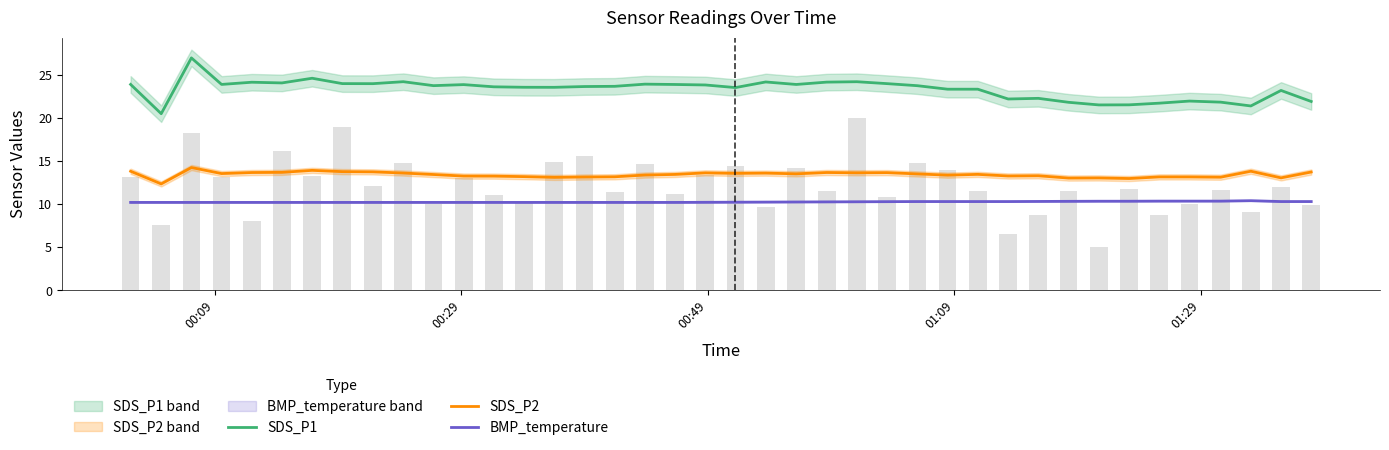

Reading left to right, transcribe all the data shown in this chart.

SDS_P1: 23.9	20.5	27.0	23.9	24.2	24.1	24.6	24.0	24.0	24.2	23.8	23.9	23.6	23.6	23.6	23.7	23.7	23.9	23.9	23.8	23.5	24.2	23.9	24.2	24.2	24.0	23.8	23.3	23.3	22.2	22.3	21.8	21.5	21.5	21.7	22.0	21.8	21.4	23.2	21.9
SDS_P2: 13.8	12.3	14.2	13.6	13.7	13.7	13.9	13.8	13.7	13.6	13.4	13.3	13.3	13.2	13.1	13.2	13.2	13.4	13.4	13.6	13.6	13.6	13.5	13.7	13.6	13.7	13.5	13.4	13.5	13.3	13.3	13.0	13.0	13.0	13.2	13.2	13.1	13.8	13.1	13.7
BMP_temperature: 10.2	10.2	10.2	10.2	10.2	10.2	10.2	10.2	10.2	10.2	10.2	10.2	10.2	10.2	10.2	10.2	10.2	10.2	10.2	10.2	10.2	10.2	10.2	10.3	10.3	10.3	10.3	10.3	10.3	10.3	10.3	10.3	10.3	10.3	10.4	10.3	10.3	10.4	10.3	10.3